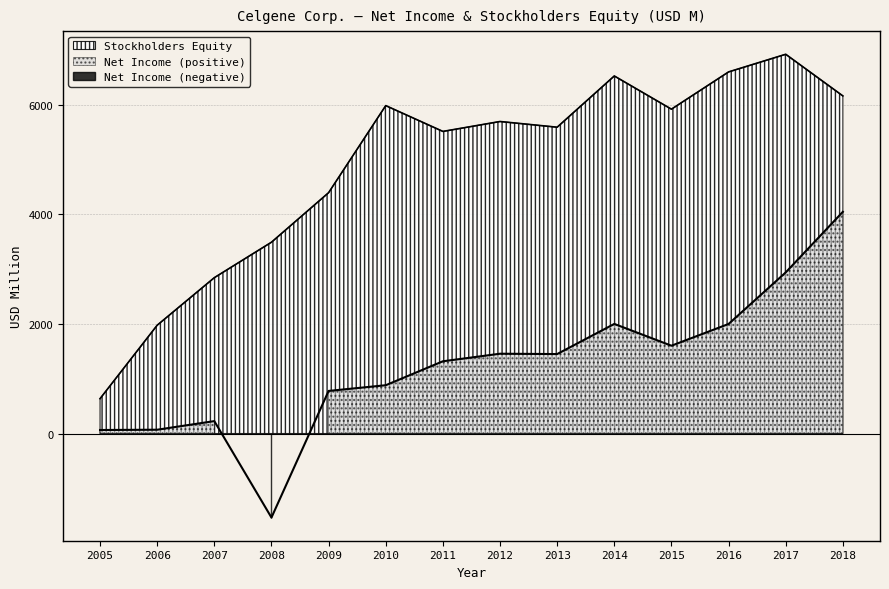

True or false: Net Income and Stockholders Equity cross at least once.

False